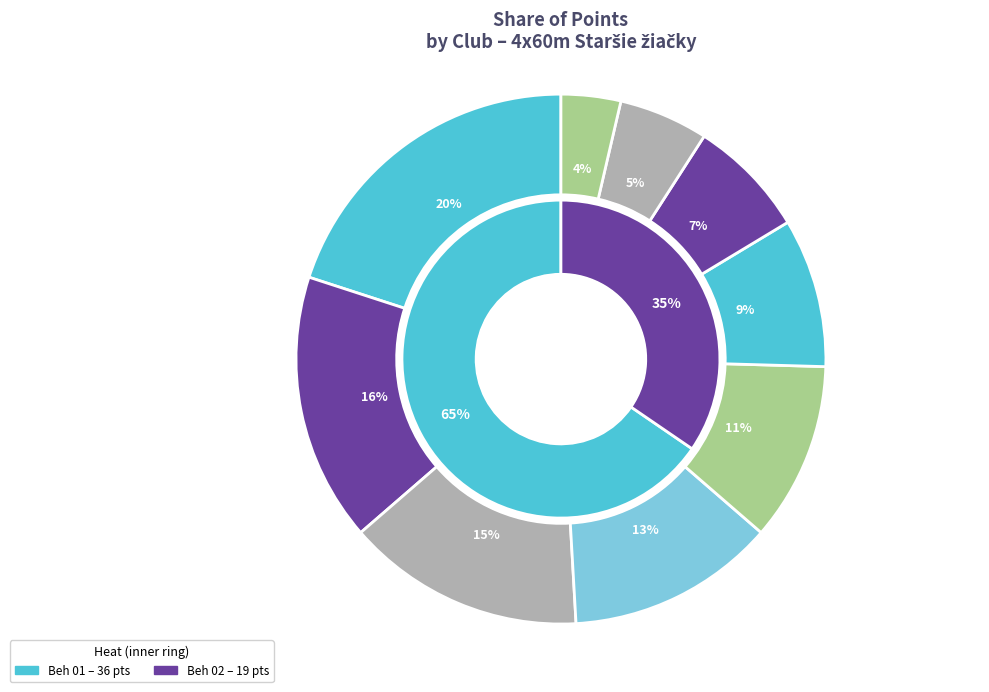

To the nearest percent, what portion does Atletický klub ZTS Martin represent?

13%